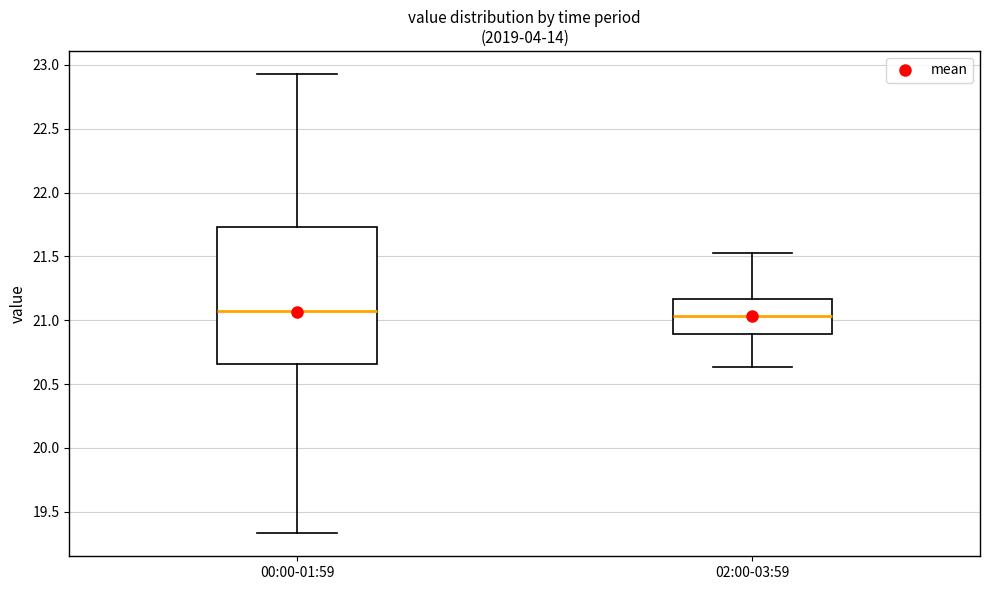

Reading left to right, read every box against the y-axis: the position of its median line, the range the box covers, and the ends of its whiskers. The values are not printed on the chart, so give them approximately, as read against the axis.

00:00-01:59: median 21.05, box 20.65 to 21.75, whiskers 19.35 to 22.95
02:00-03:59: median 21.05, box 20.90 to 21.15, whiskers 20.65 to 21.55